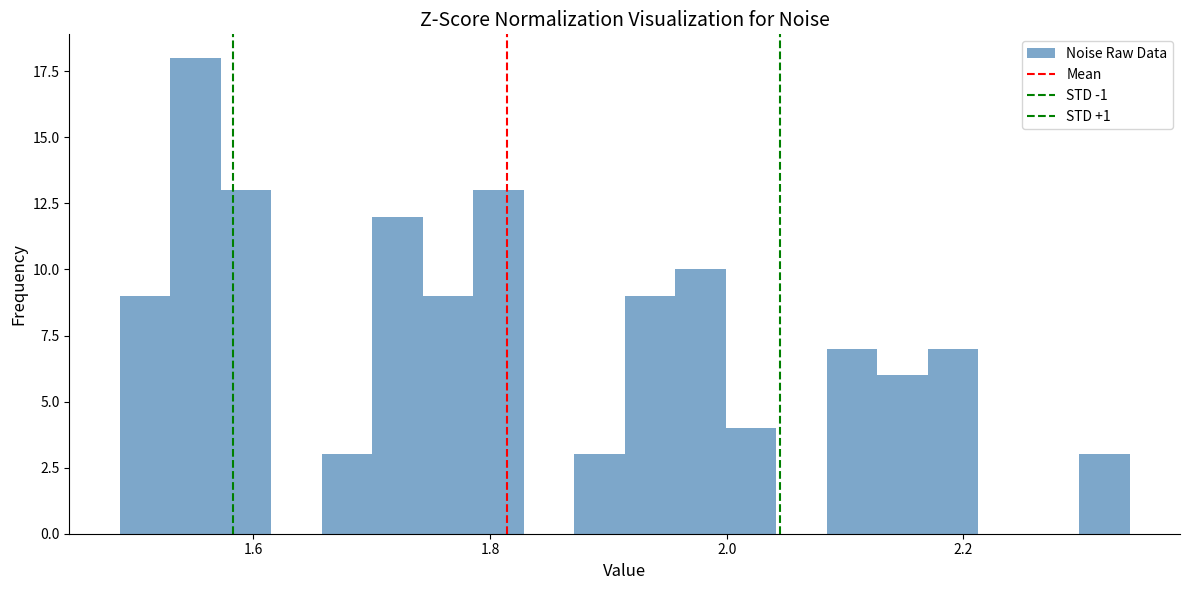

Read against the x-axis, roughly where is the centre of the tallest bar?

1.56